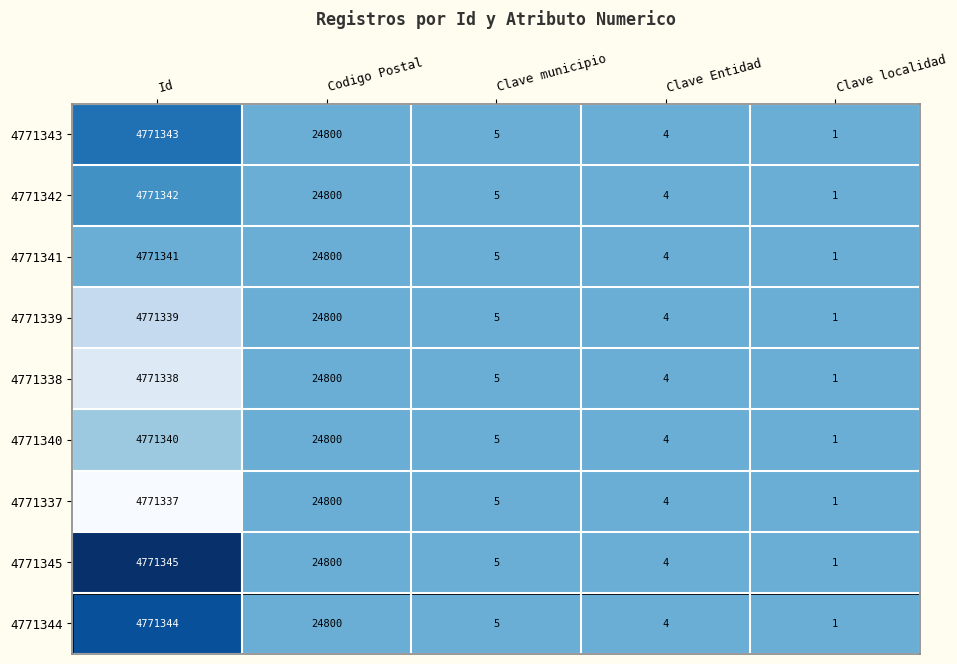

What is the greatest value displayed?

4771345